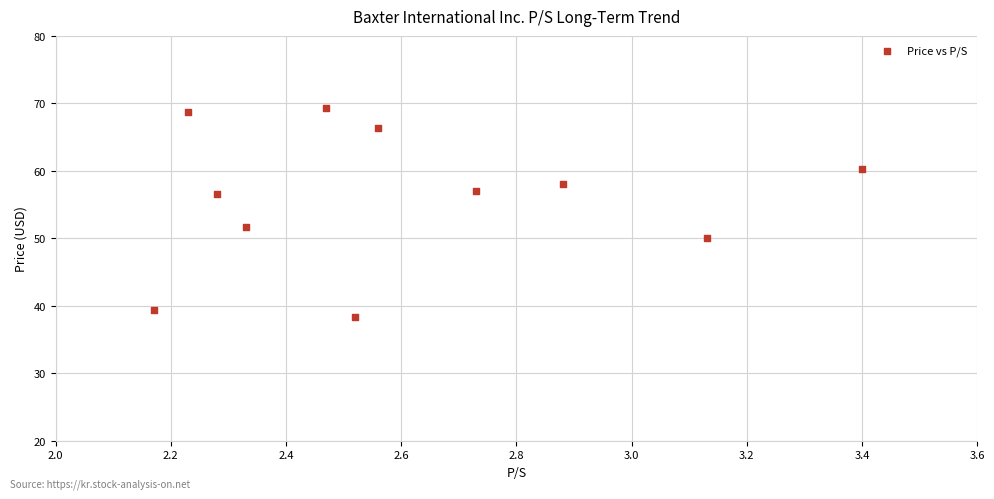

What Y value in the scatter plot is closest to 53?

51.7